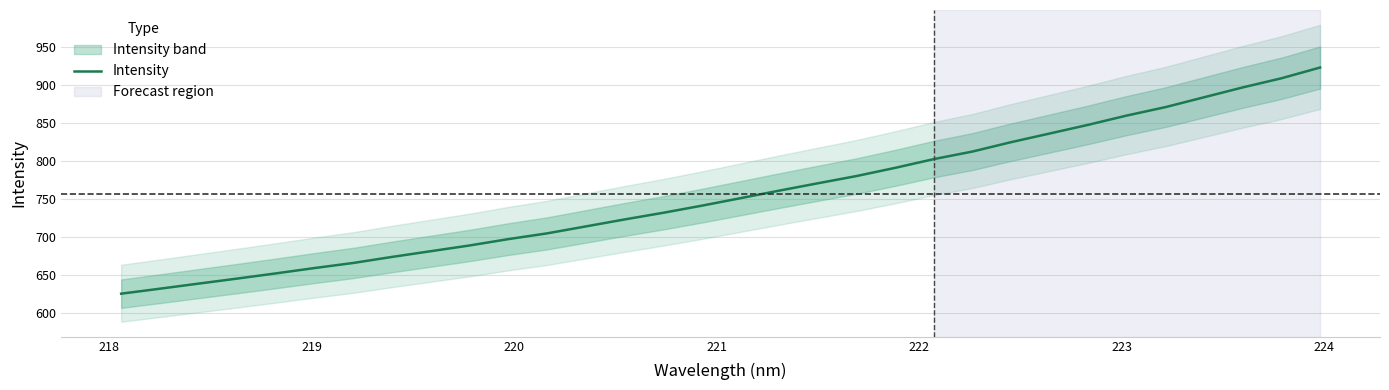

Reading left to right, extract all data points from this chart.

625.6	632.2	638.9	645.5	652.4	659.4	666.1	674.1	681.6	689.1	697.5	705.0	714.2	723.4	732.1	741.5	751.4	761.3	771.0	780.5	791.4	802.9	812.8	825.2	836.6	848.1	860.4	871.4	884.4	897.4	909.4	923.6